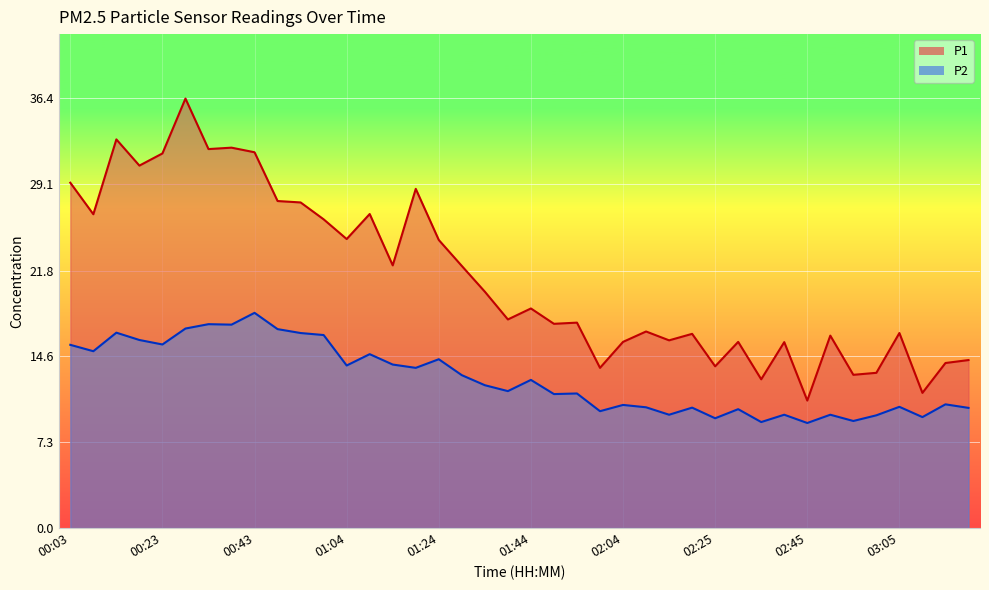

Which series has the largest total across all categories?

P1